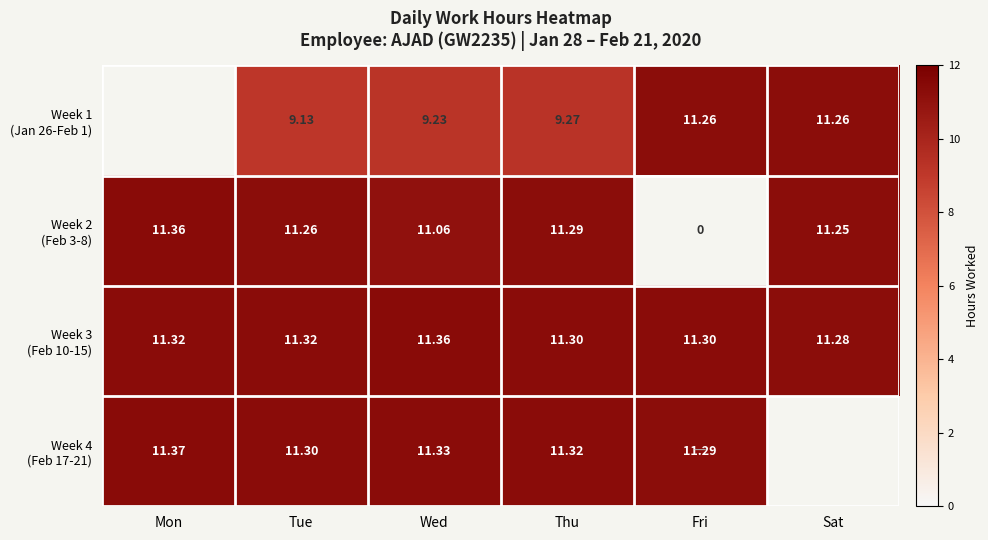

Which has a higher value, Fri or Thu?

Fri